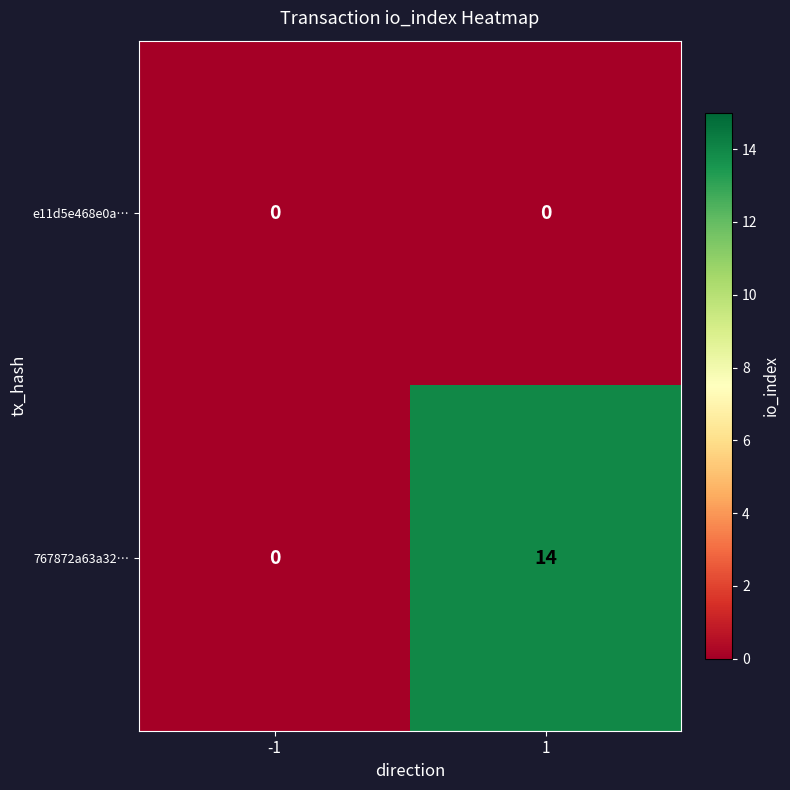

At which category is the sum across all series the highest?

1